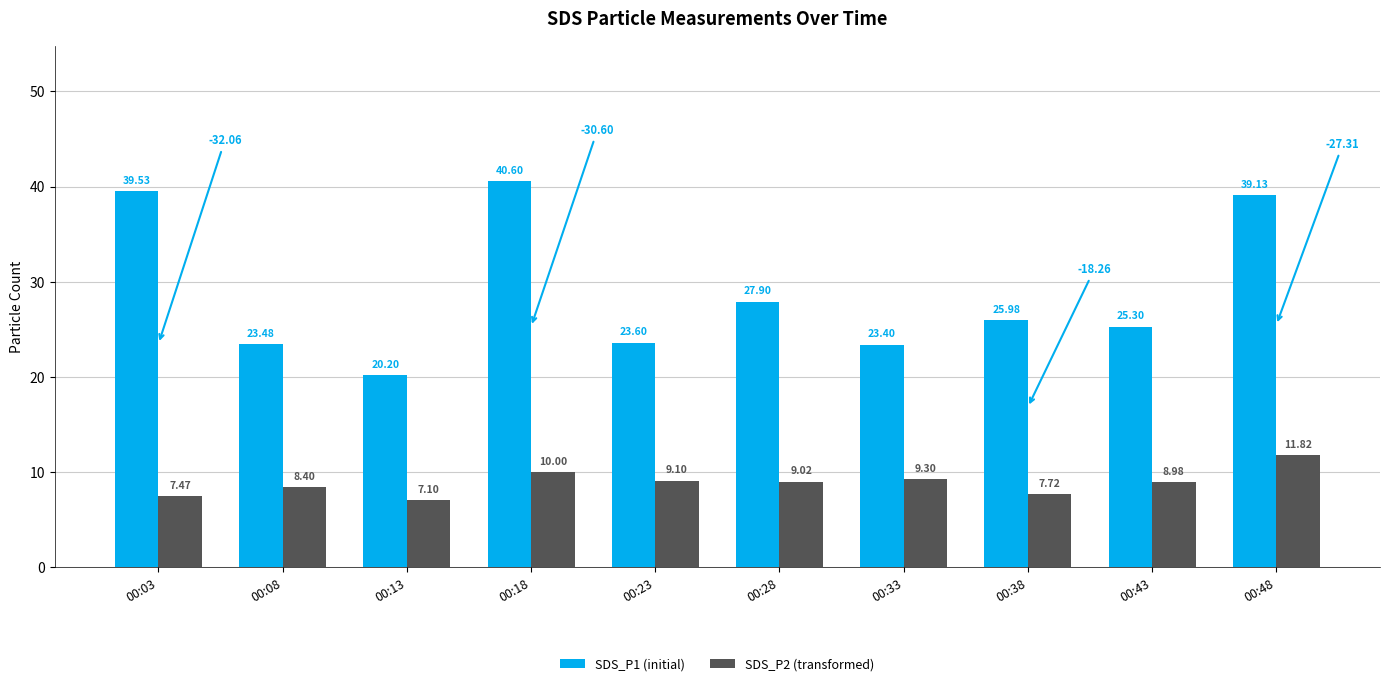

How many values in the SDS_P2 (transformed) series are below 9?

5